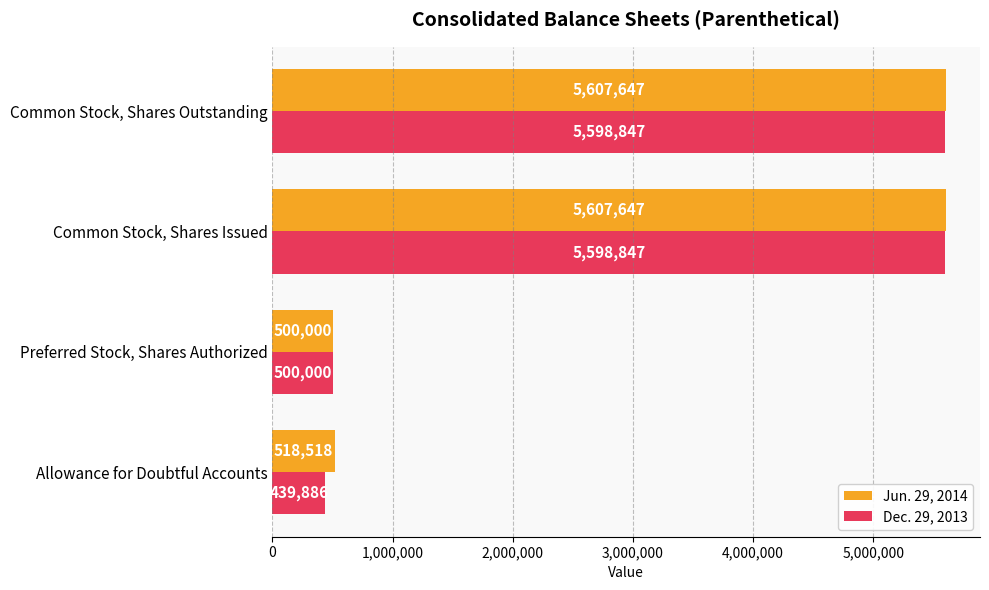

Which series has the largest range (max minus min)?

Dec. 29, 2013